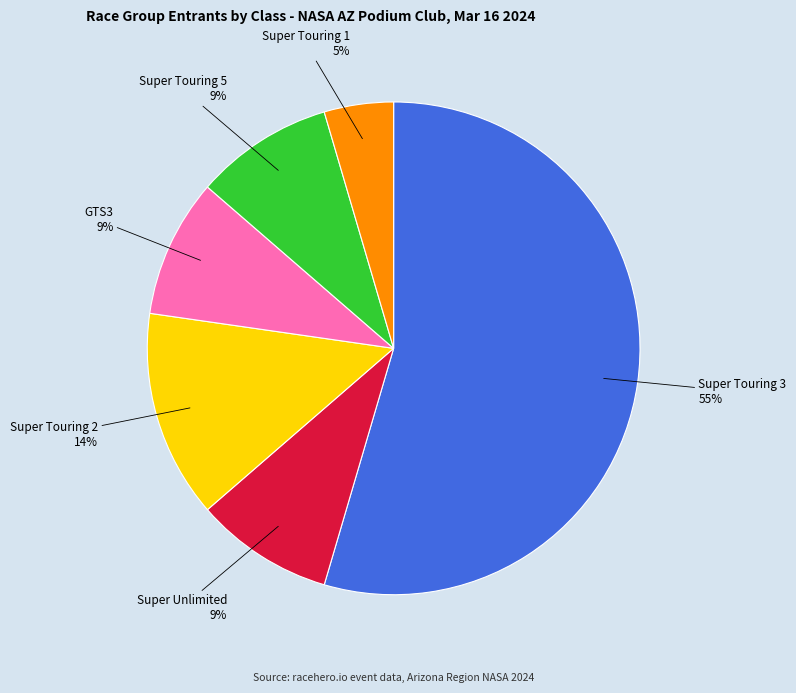

Count the number of slices in the pie.

6